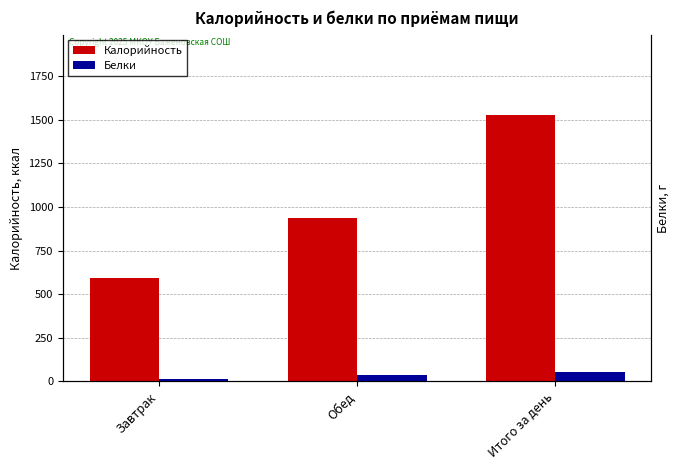

What is the spread (max minus min) of values at Итого за день?

1475.8